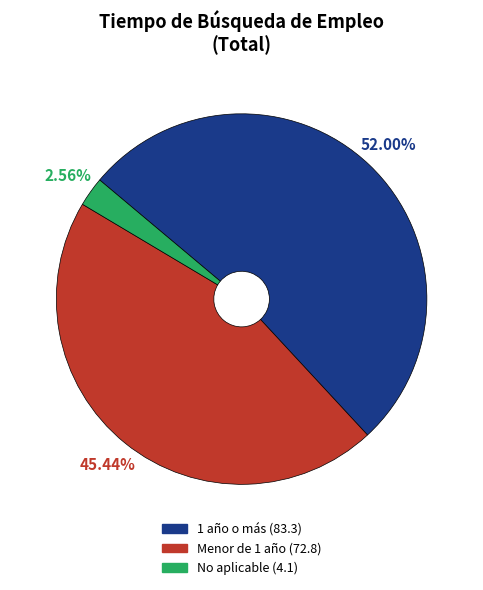

The No aplicable slice represents 3% of the pie. True or false?

True